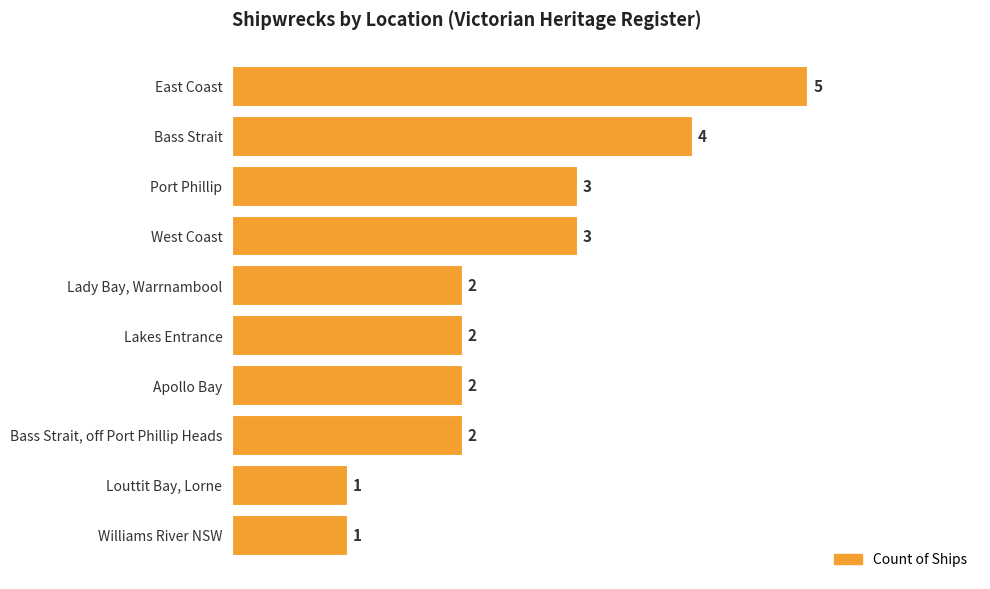

Are the bars horizontal?

Yes